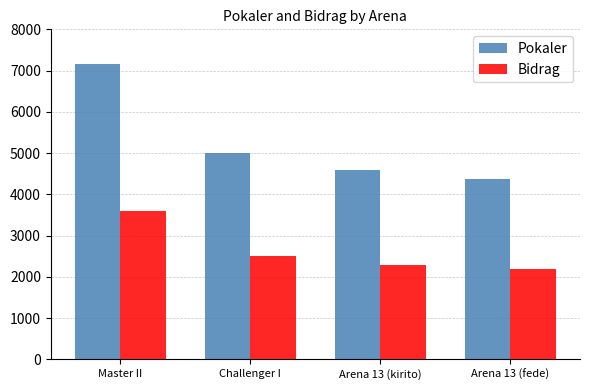

At Arena 13 (kirito), list the series in order from largest to smallest.

Pokaler, Bidrag